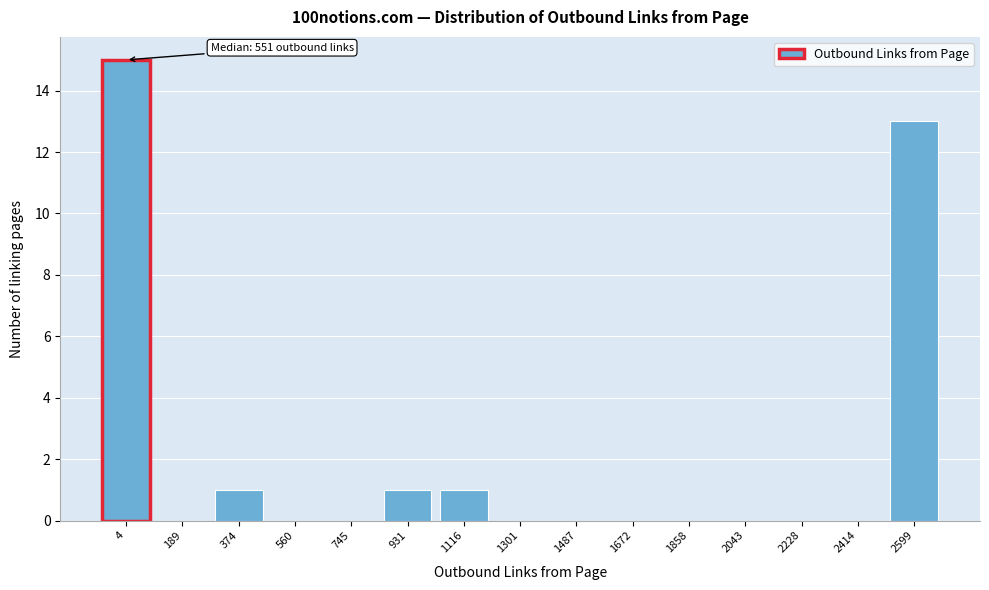

Reading left to right, extract all data points from this chart.

4=15	189=0	374=1	560=0	745=0	931=1	1116=1	1301=0	1487=0	1672=0	1858=0	2043=0	2228=0	2414=0	2599=13